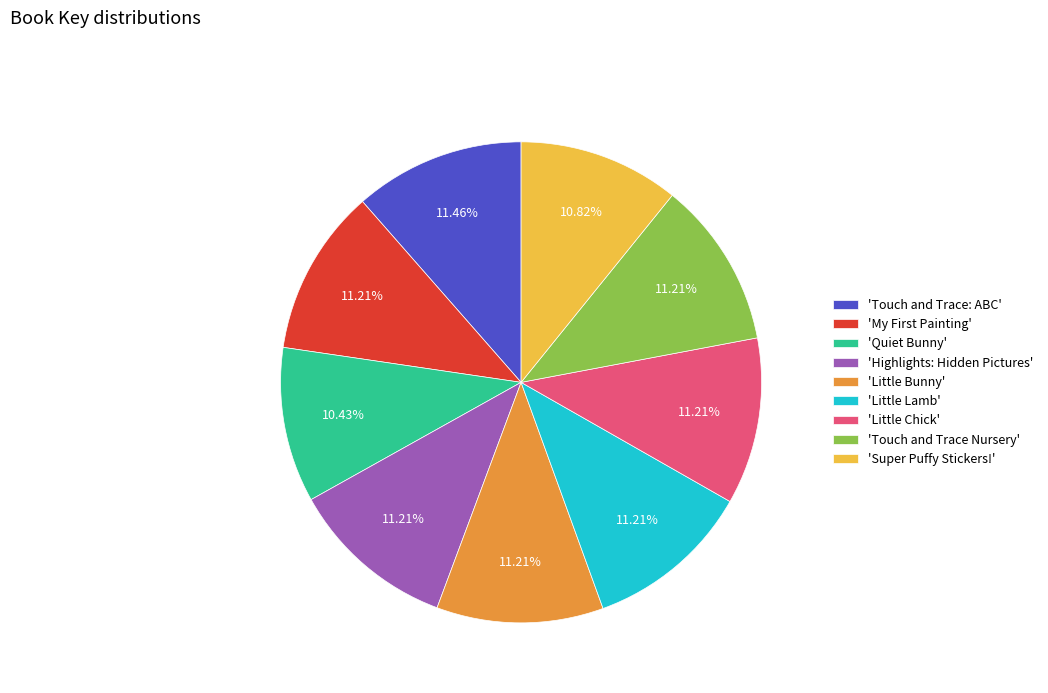

Approximately how many times larger is the value at 'Little Lamb' compared to 'Little Chick'?

1.0